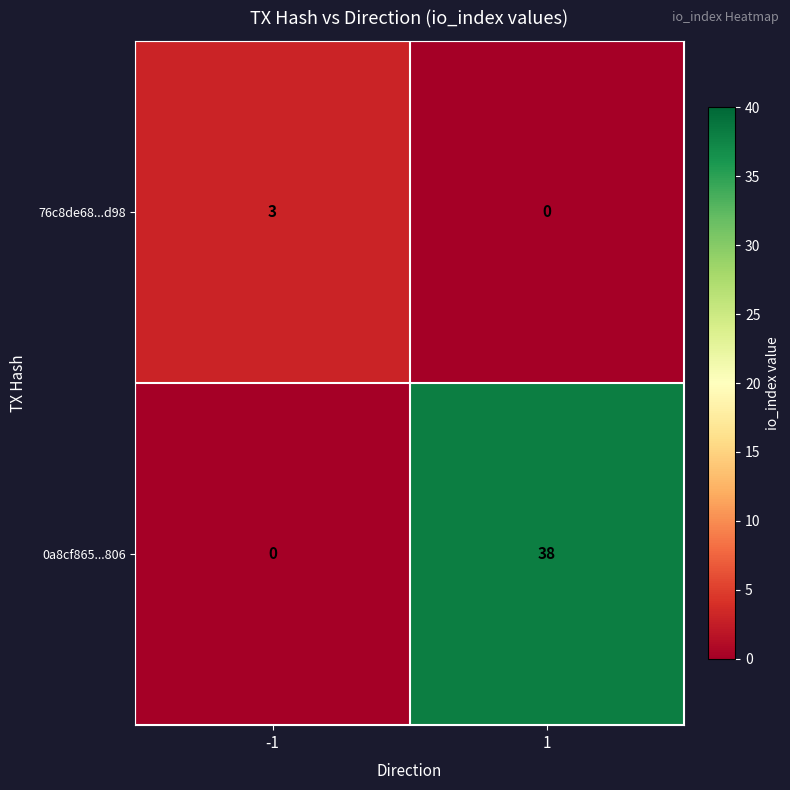

At how many categories does at least one series exceed 15?

1